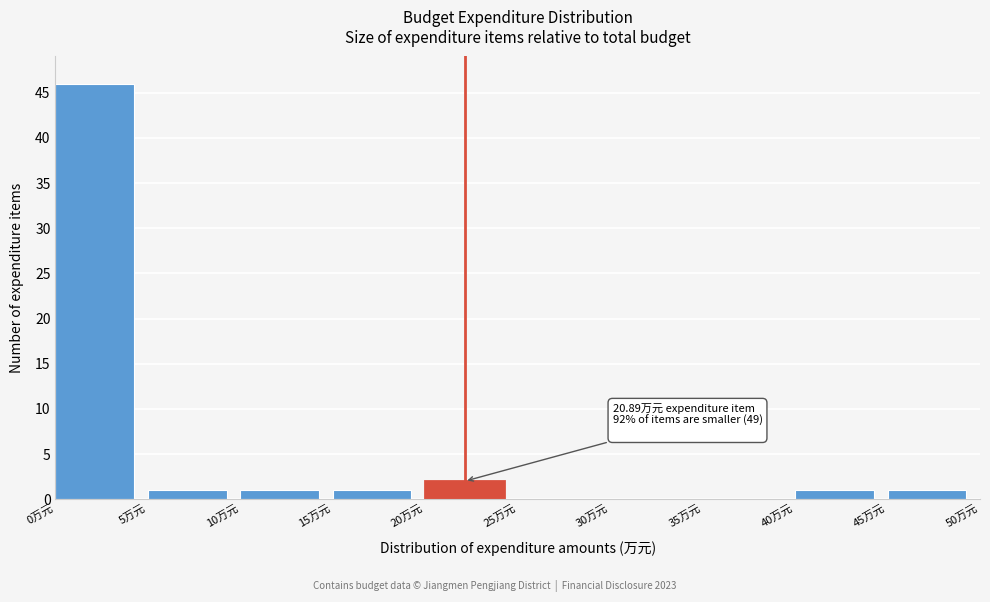

Over which range of the x-axis is the bar tallest?

0 to 5